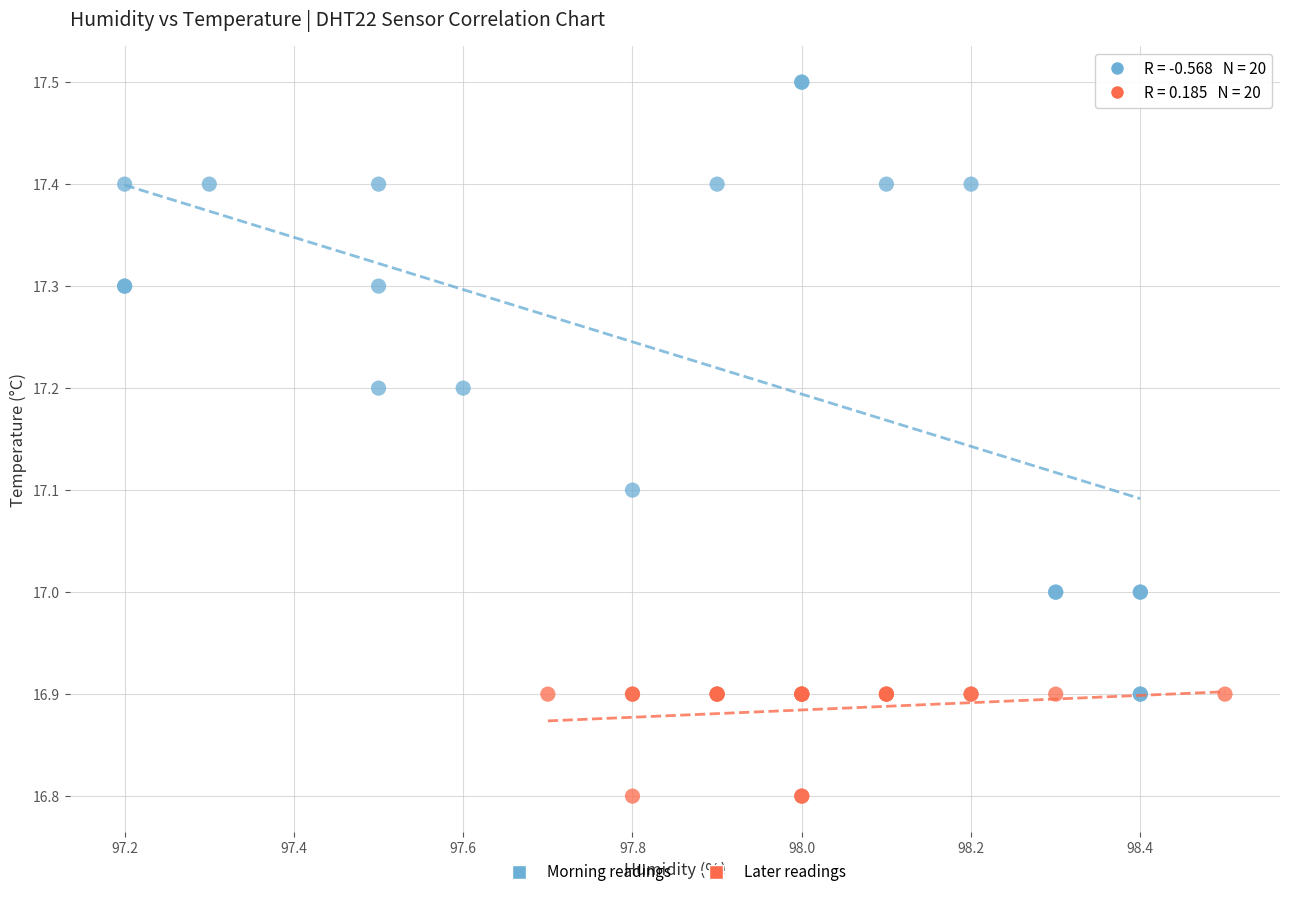

What are all the series names shown in the legend?

Morning readings, Later readings